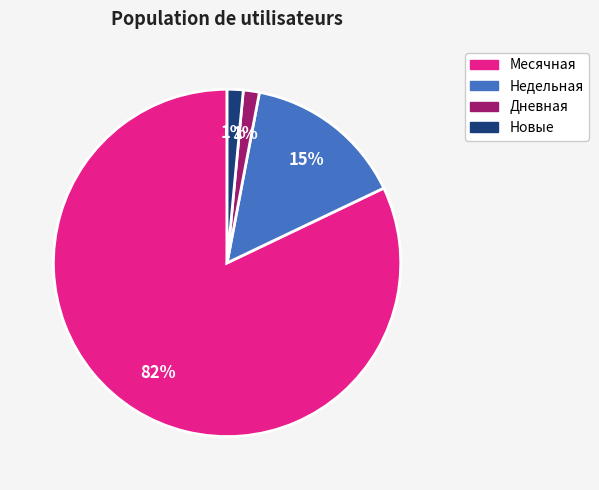

How many slices are in this pie chart?

4